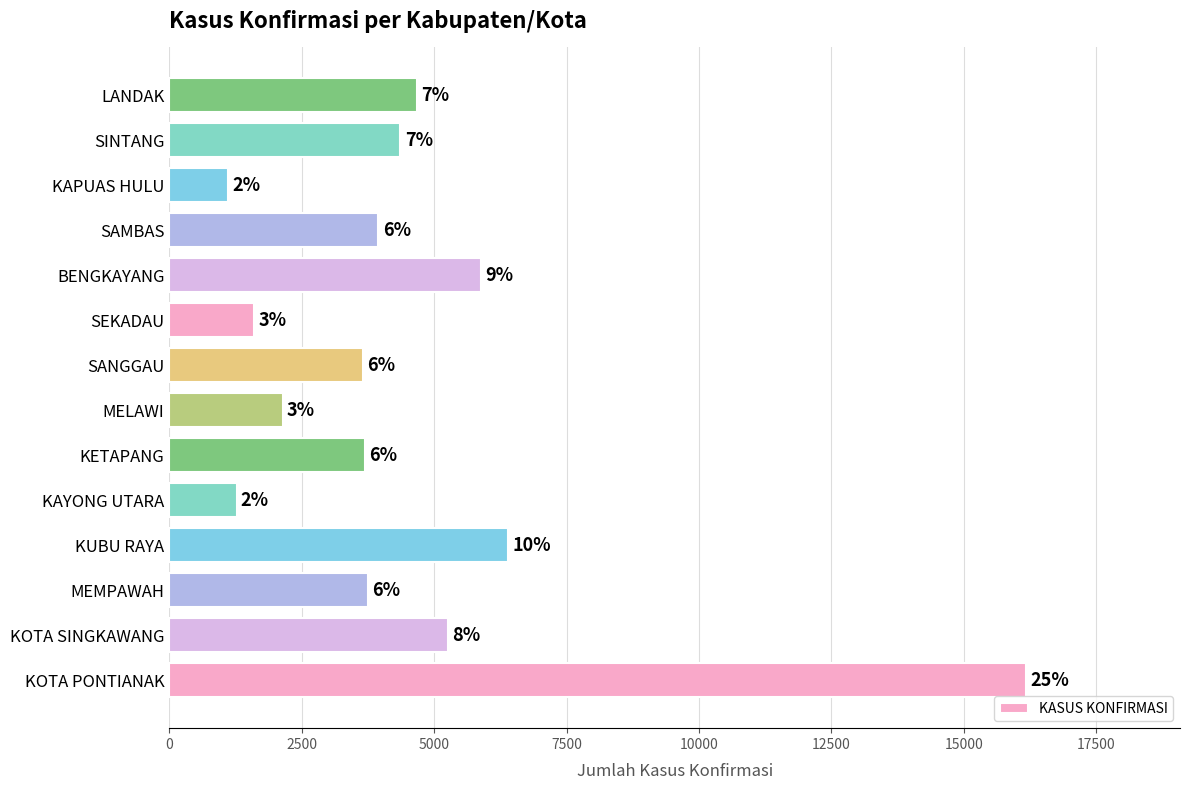

Between KOTA SINGKAWANG and KAPUAS HULU, which is larger?

KOTA SINGKAWANG